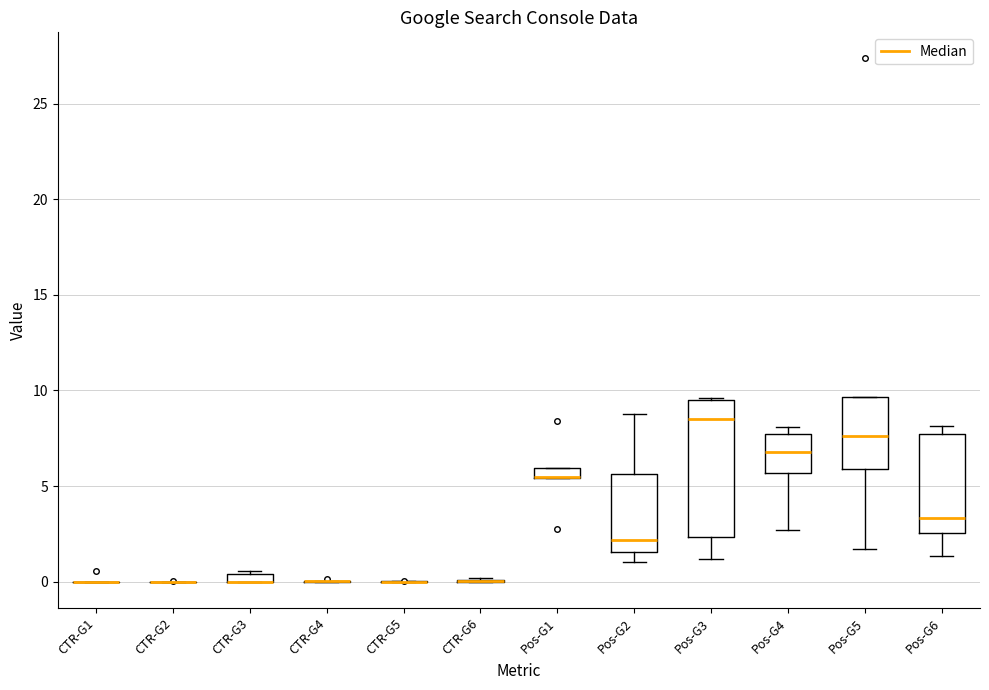

Where does the lower whisker of the box for Pos-G6 end on the y-axis? The values are not printed on the chart, so give them approximately, as read against the axis.

1.5